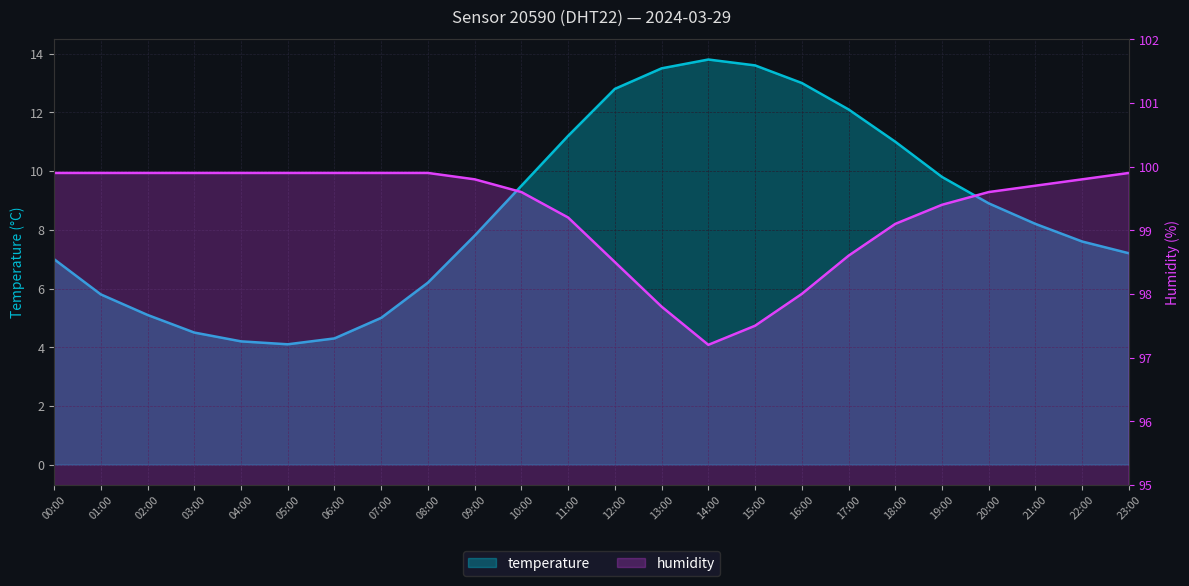

How many data points in humidity are above 99?

18